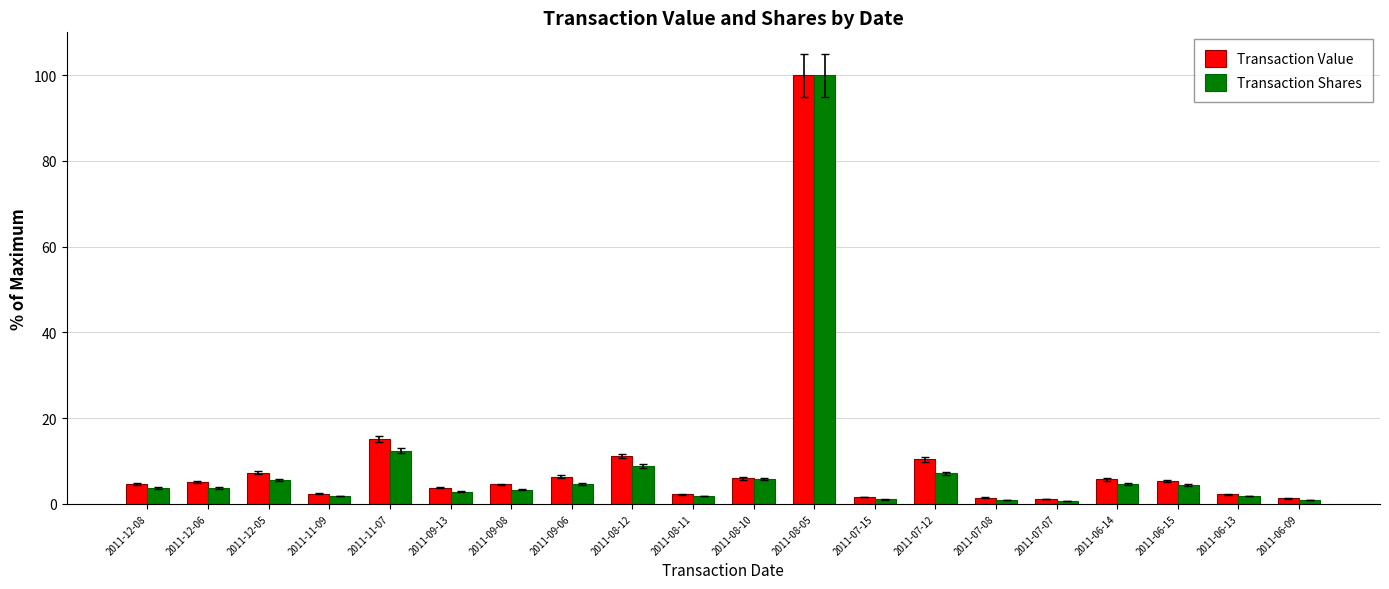

Does the chart contain stacked bars?

No